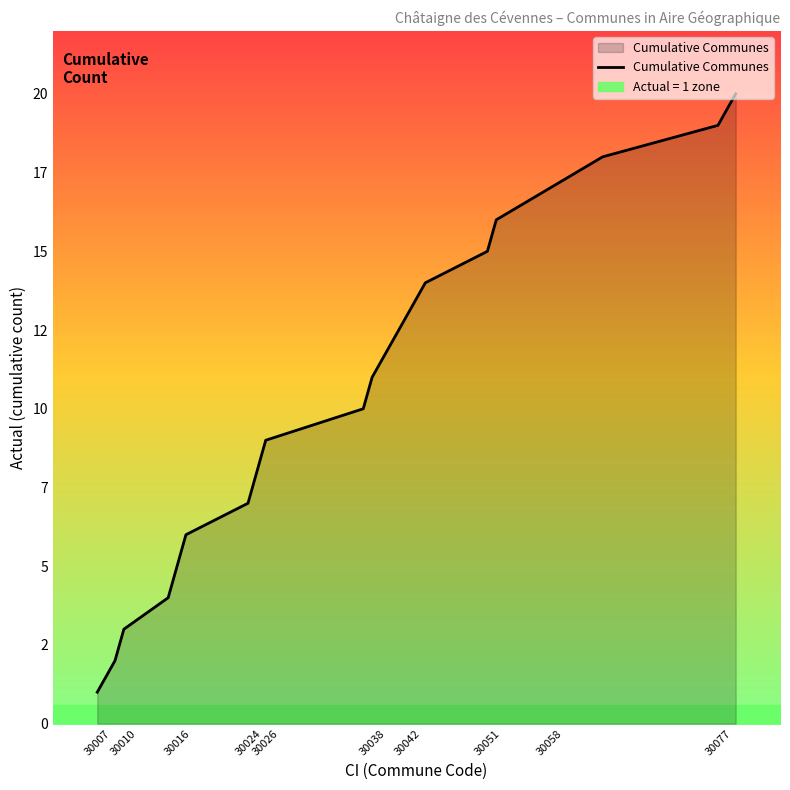

Does the chart have visible grid lines?

No